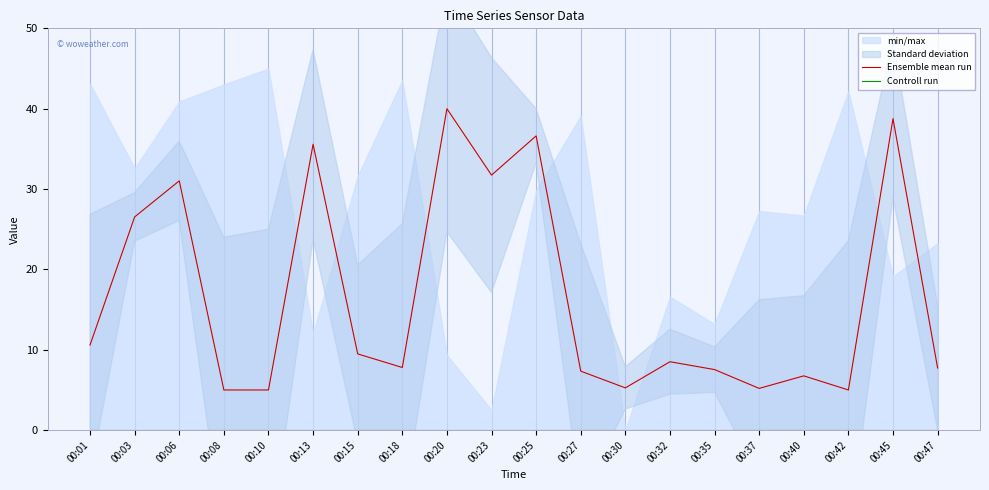

At which category is the sum across all series the highest?

00:20